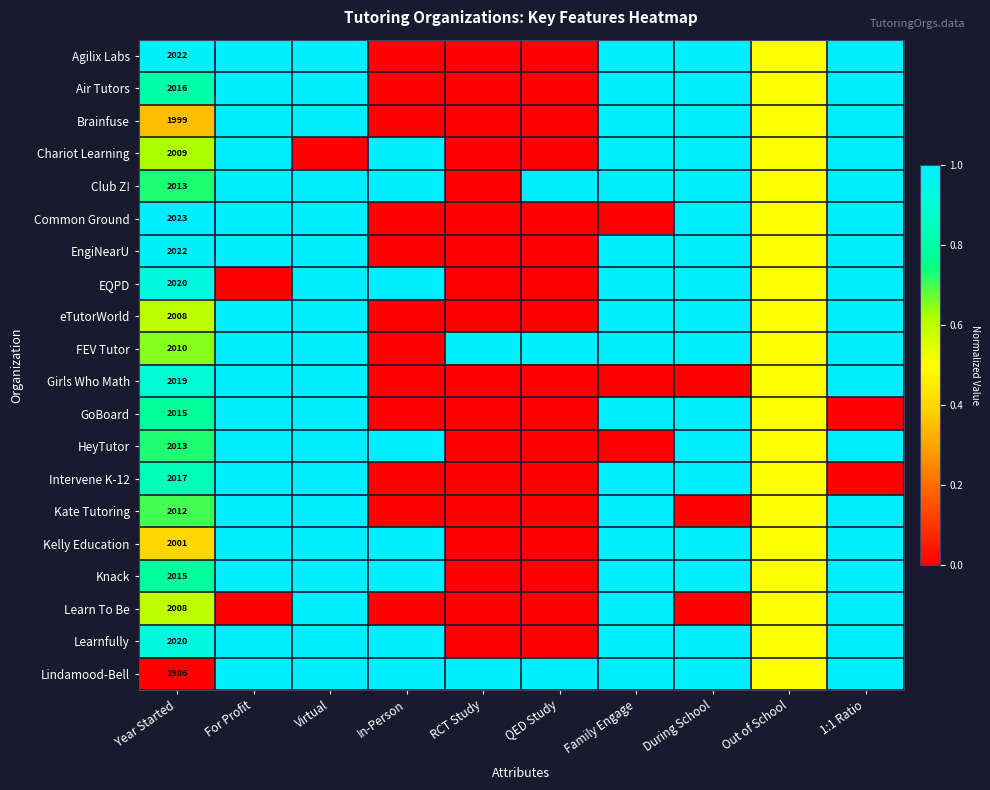

Is the value of Air Tutors at Year Started greater than the value of Agilix Labs at Year Started?

No